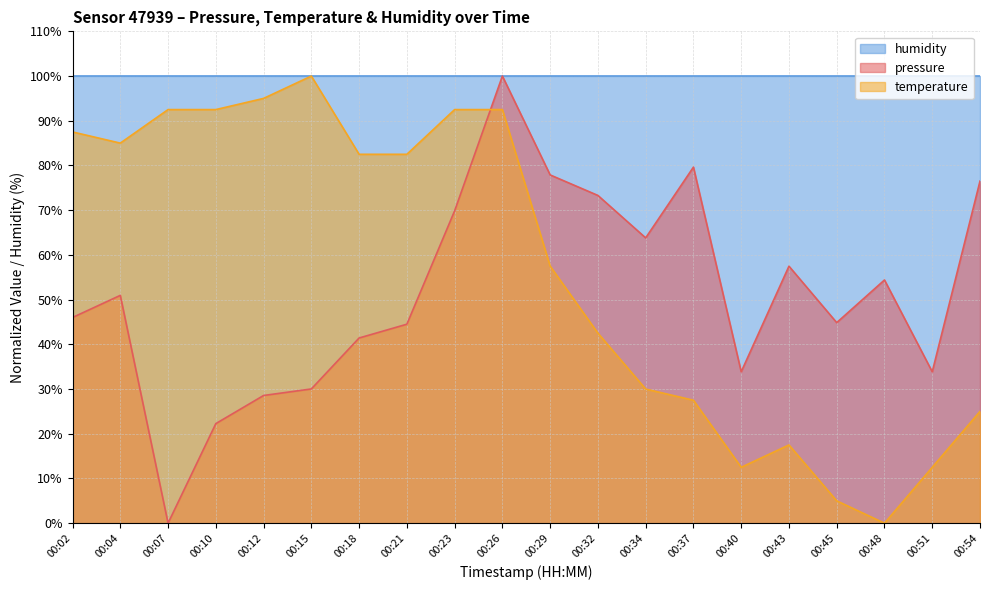

What is the sum of all temperature values?

1132.5